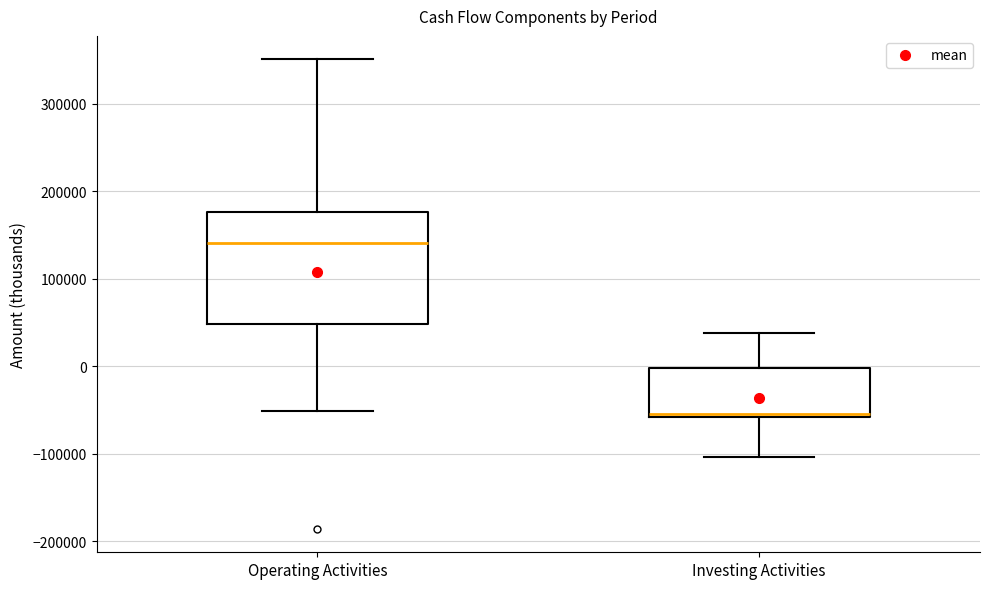

Reading left to right, transcribe this box plot: for each box, give where its median line is, the range the box spans, and where its two whiskers end, as read against the y-axis. The values are not printed on the chart, so give them approximately, as read against the axis.

Operating Activities: median 140000, box 50000 to 180000, whiskers -50000 to 350000
Investing Activities: median -50000, box -60000 to 0, whiskers -100000 to 40000